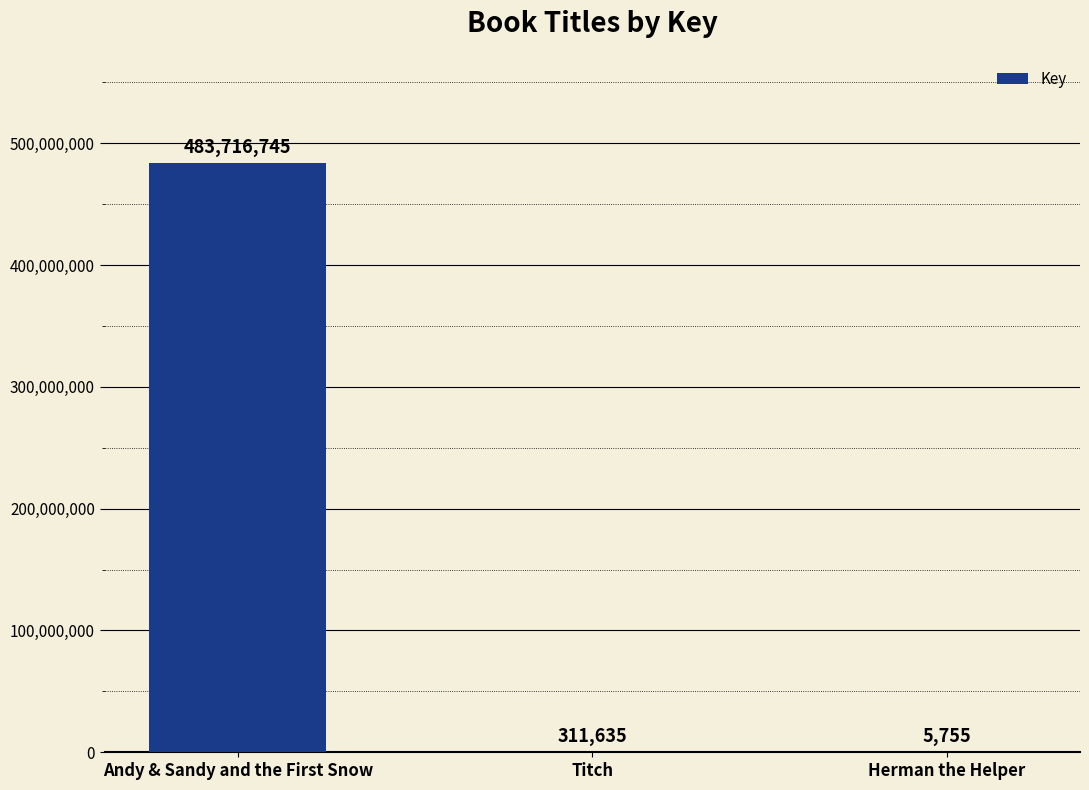

What is the sum of the values at Andy & Sandy and the First Snow and Titch?

484028380